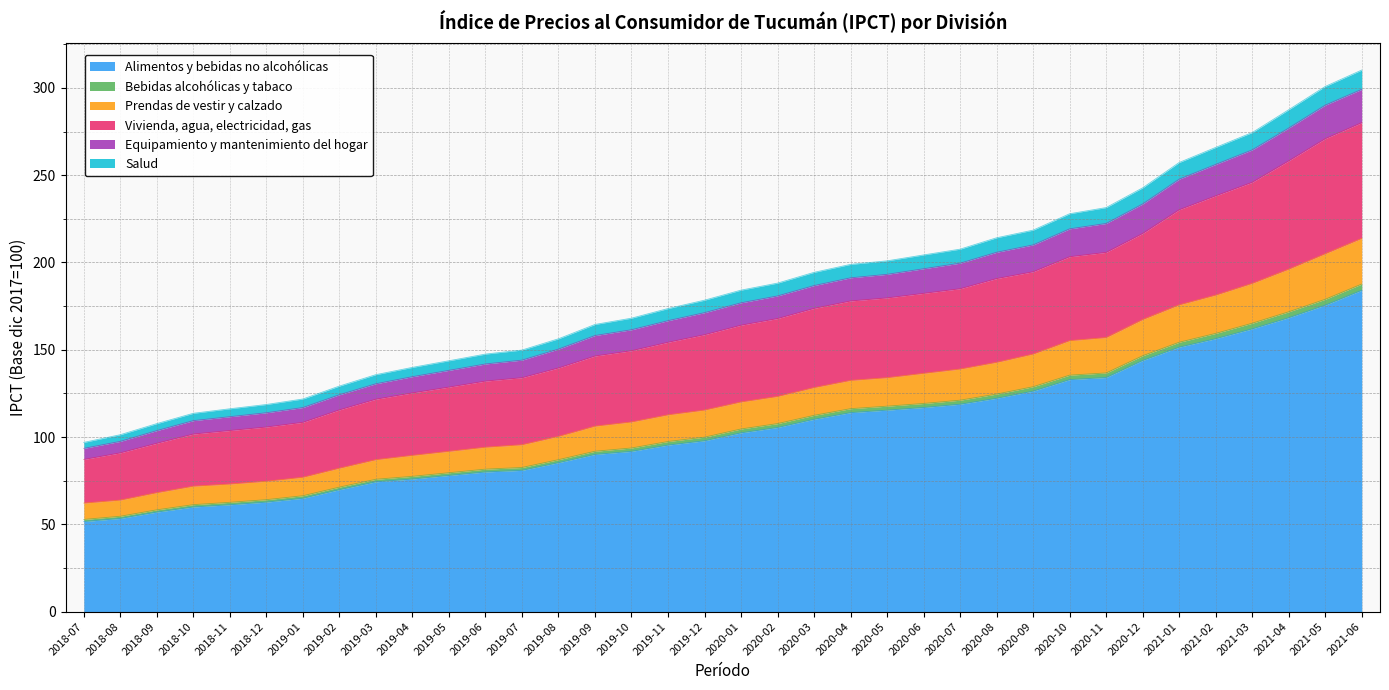

What is the greatest value displayed?

310.2